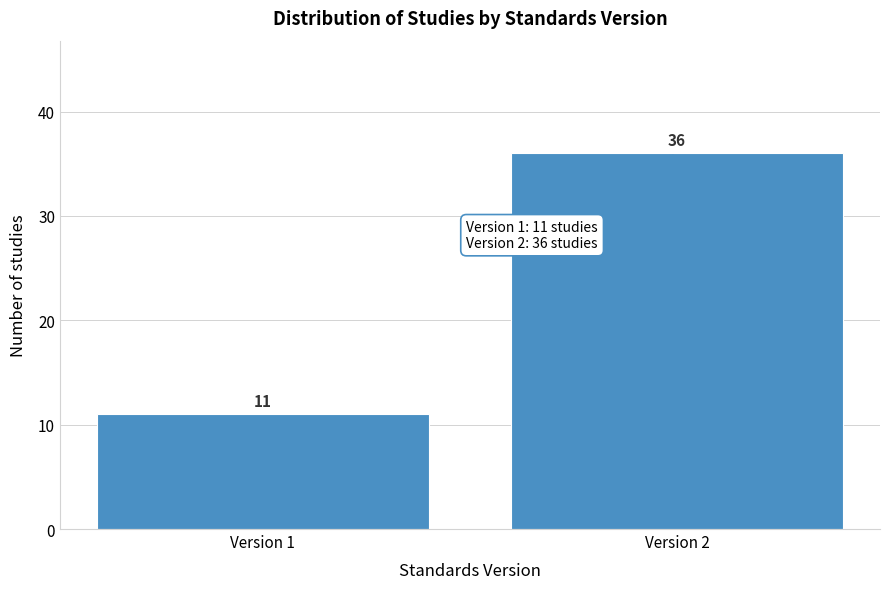

Reading right to left, transcribe all the data shown in this chart.

Version 2=36	Version 1=11